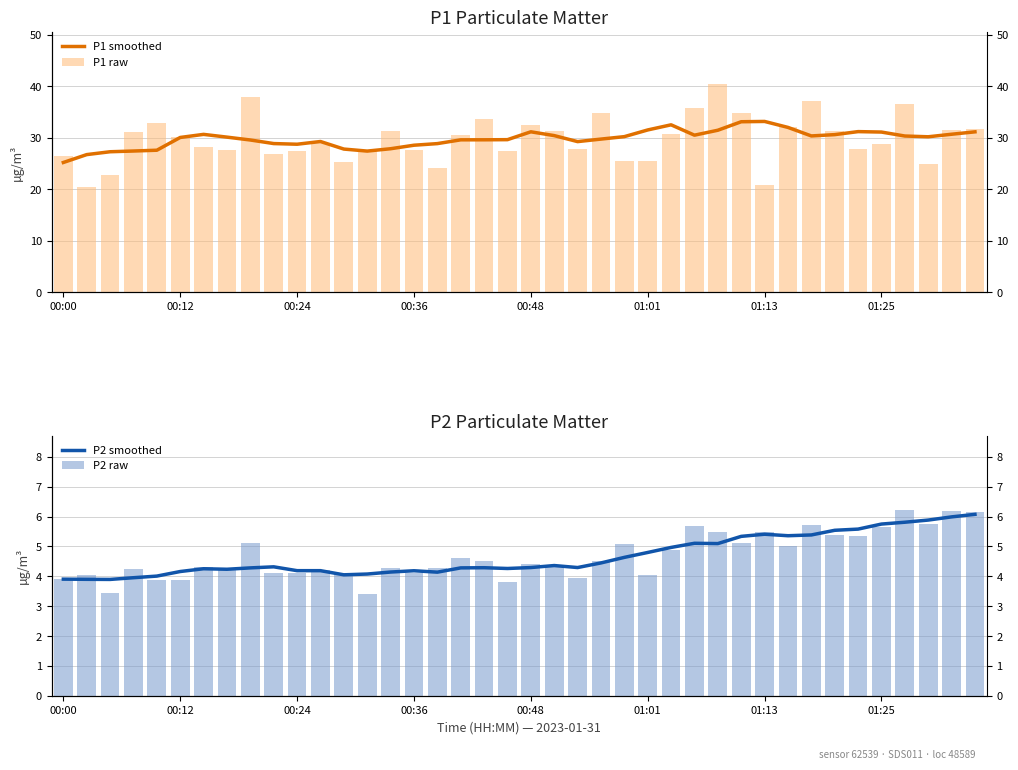

What is the total value across all series at 22?

65.3